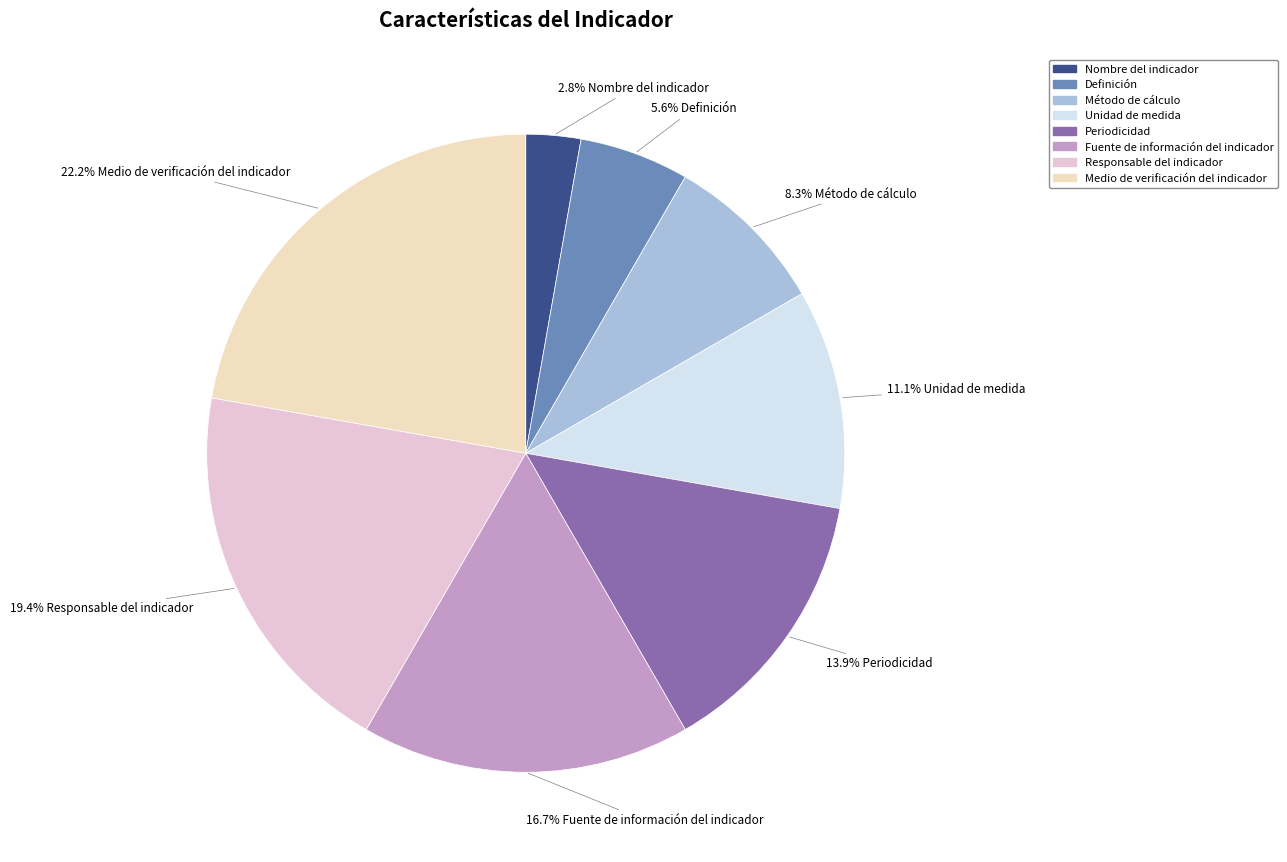

Does any single category account for the majority?

No